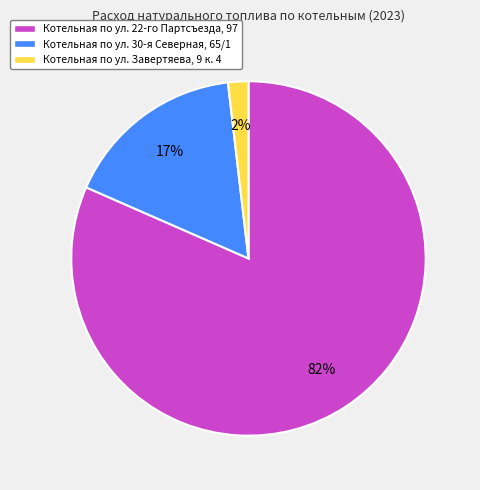

Which category has the biggest portion of the pie?

Котельная по ул. 22-го Партсъезда, 97